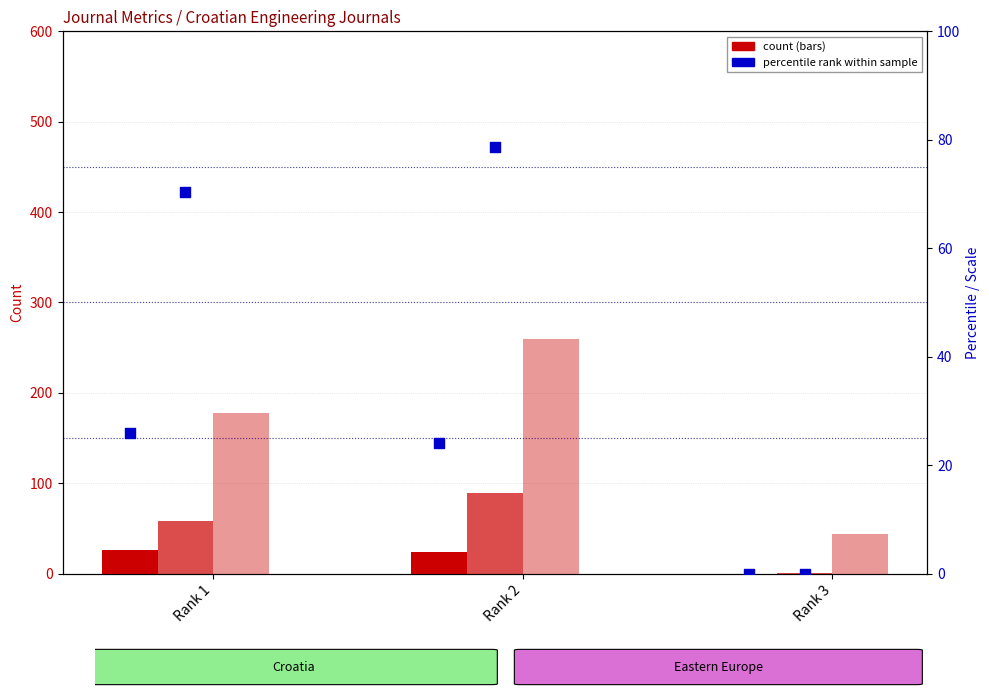

At which category is the sum across all series the highest?

Rank 2